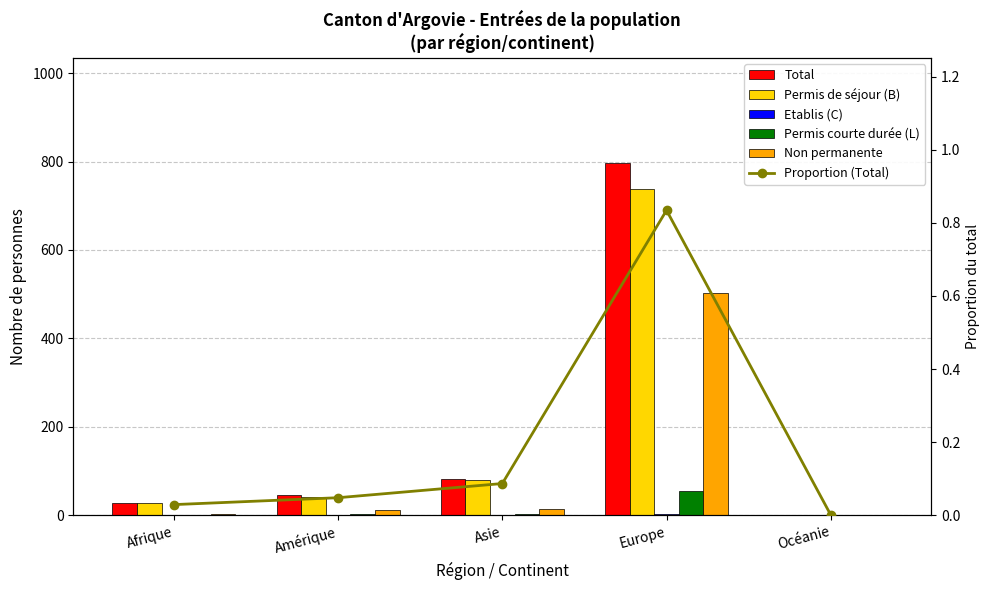

What is the value of the Etablis (C) bar at the 1st from the left?

1.0